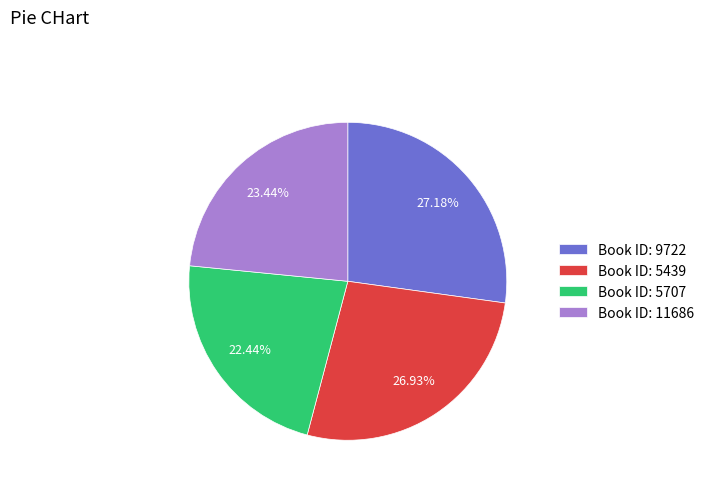

Count the number of slices in the pie.

4